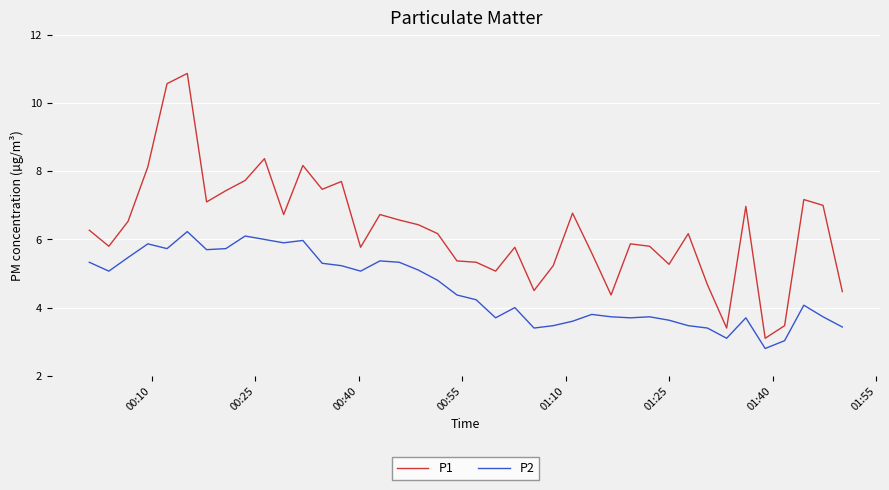

Which series has the widest spread of values?

P1